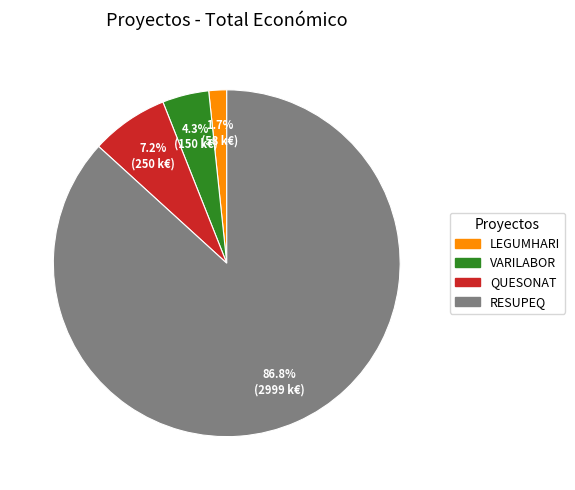

How many segments does this pie chart have?

4